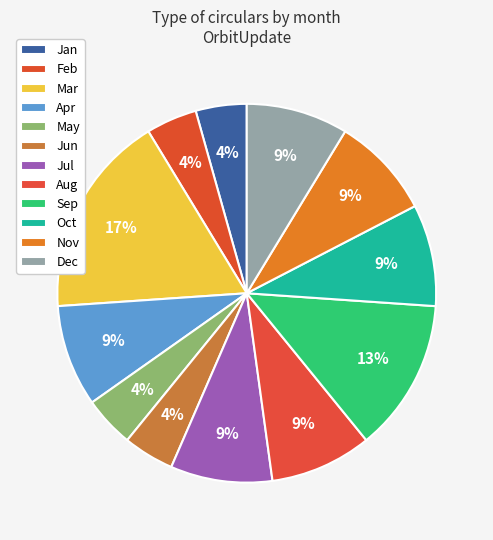

How many segments does this pie chart have?

12